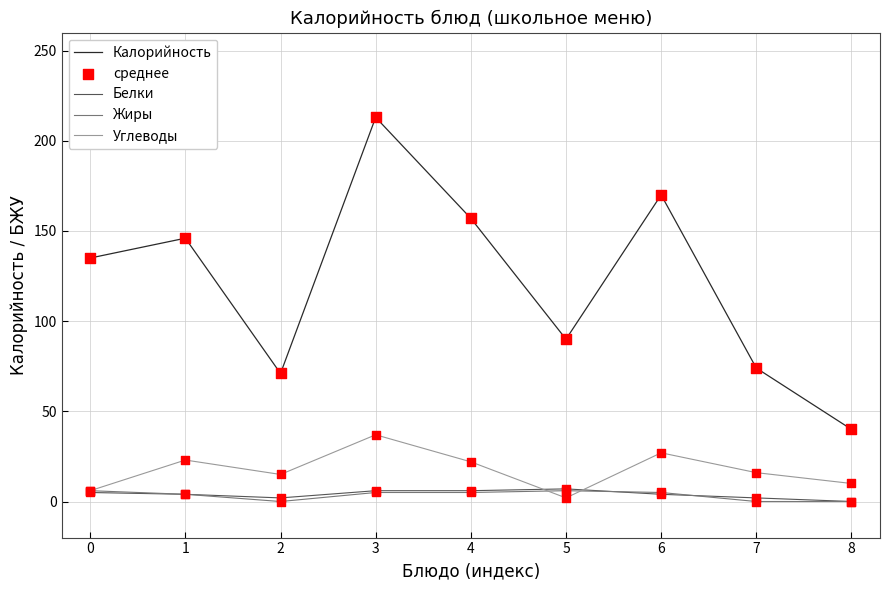

At how many categories does at least one series exceed 86?

6